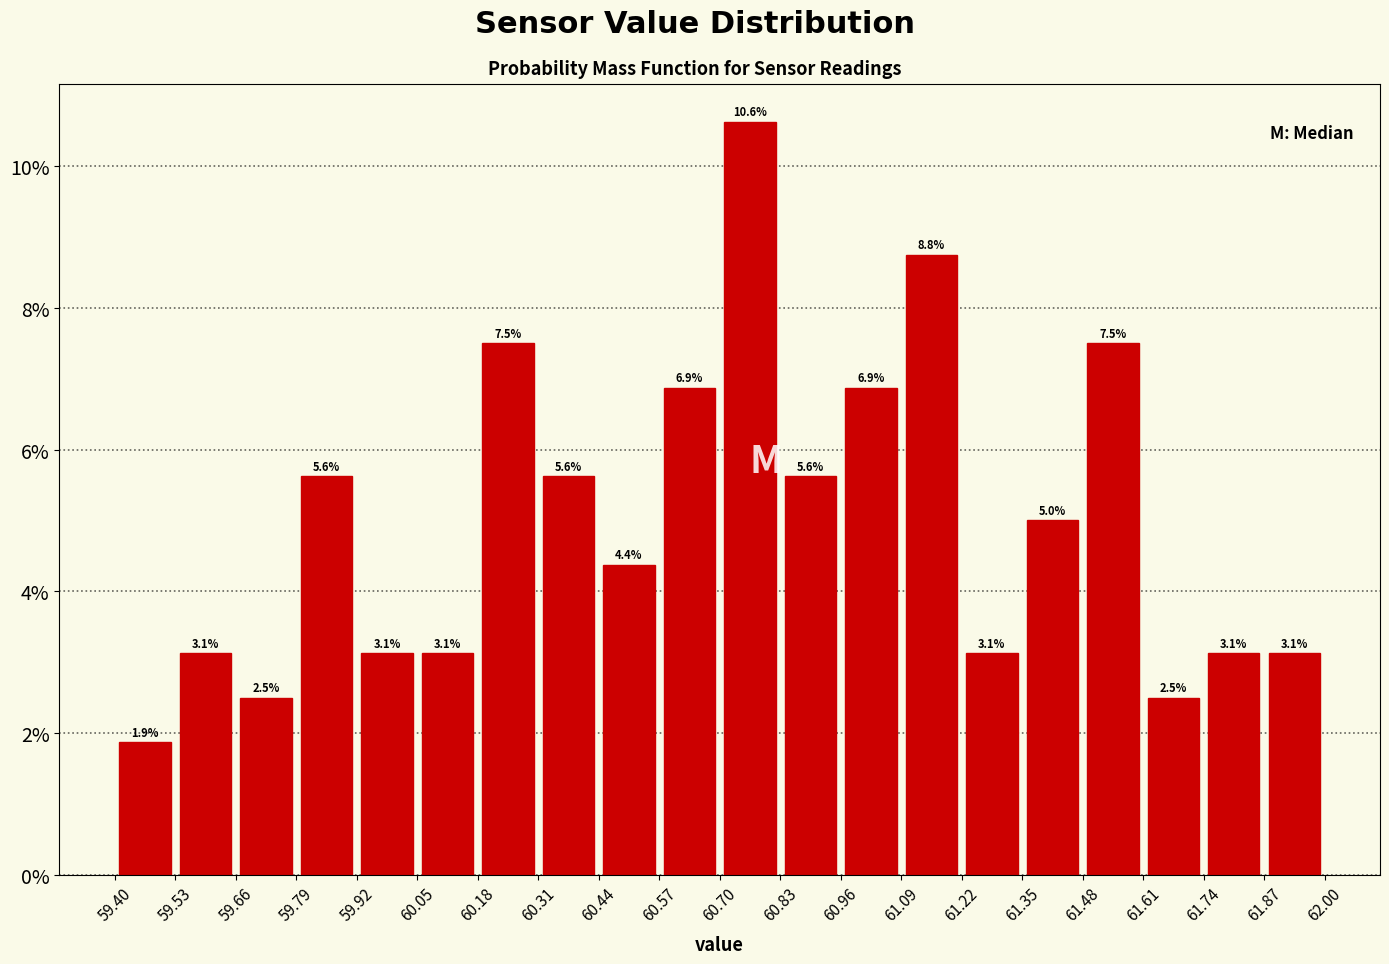

Reading left to right, list every bar in this chart as the range it spans on the x-axis followed by its height.

59.40 to 59.53: 1.9
59.53 to 59.66: 3.1
59.66 to 59.79: 2.5
59.79 to 59.92: 5.6
59.92 to 60.05: 3.1
60.05 to 60.18: 3.1
60.18 to 60.31: 7.5
60.31 to 60.44: 5.6
60.44 to 60.57: 4.4
60.57 to 60.70: 6.9
60.70 to 60.83: 10.6
60.83 to 60.96: 5.6
60.96 to 61.09: 6.9
61.09 to 61.22: 8.8
61.22 to 61.35: 3.1
61.35 to 61.48: 5.0
61.48 to 61.61: 7.5
61.61 to 61.74: 2.5
61.74 to 61.87: 3.1
61.87 to 62.00: 3.1